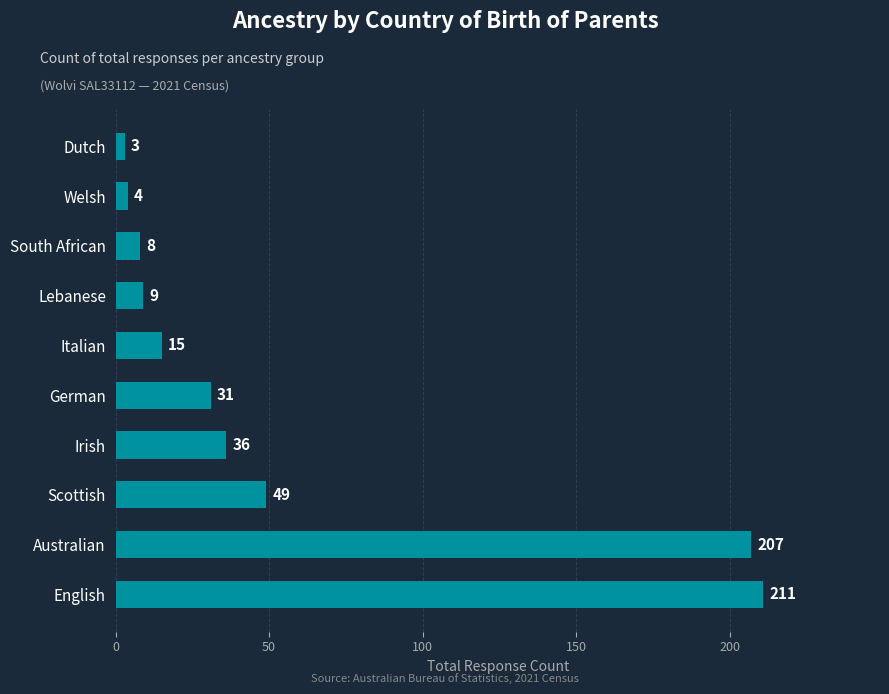

What is the average value?

57